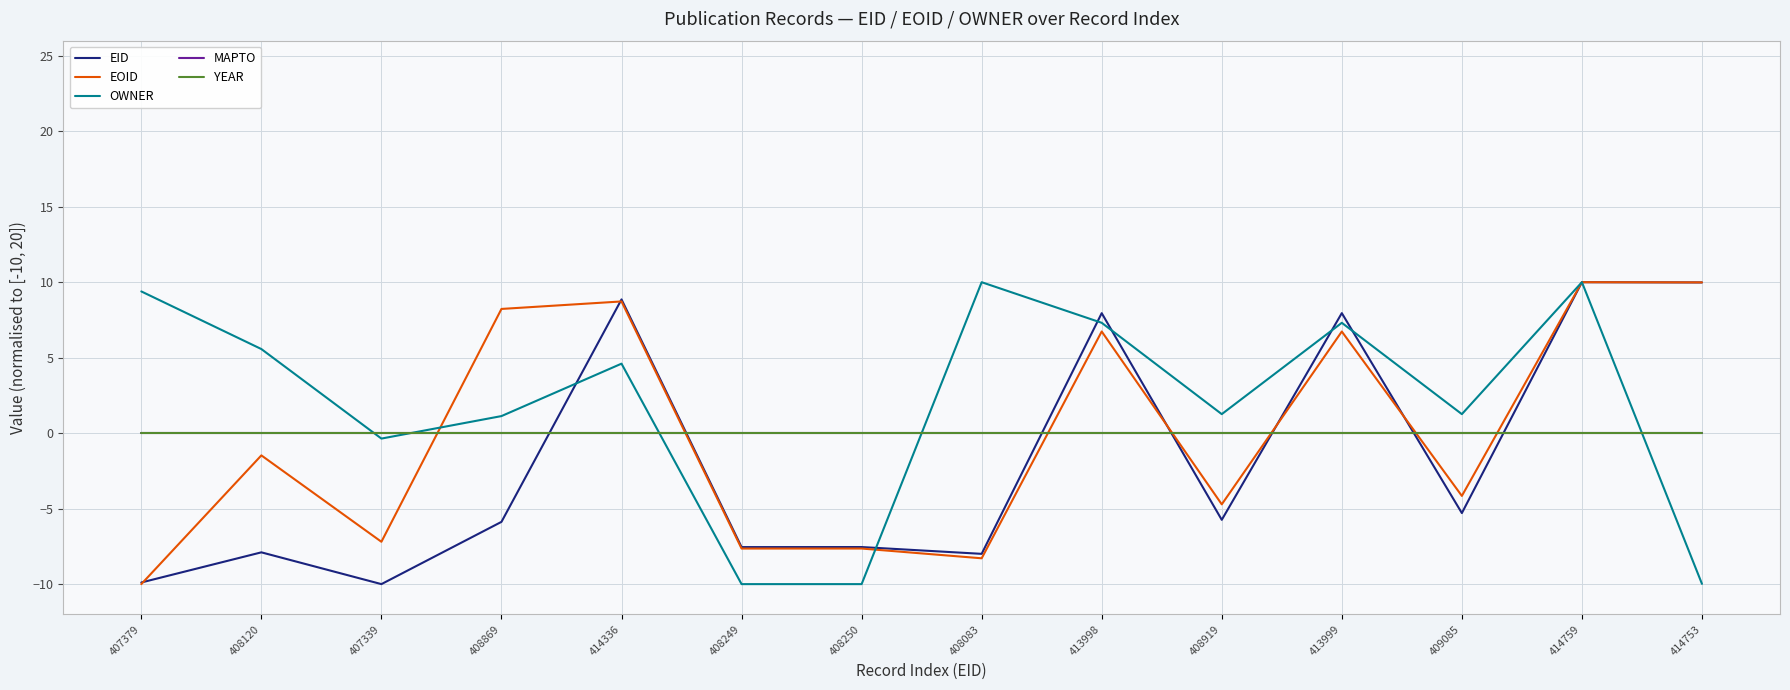

Is this an area chart (filled region under the line)?

No